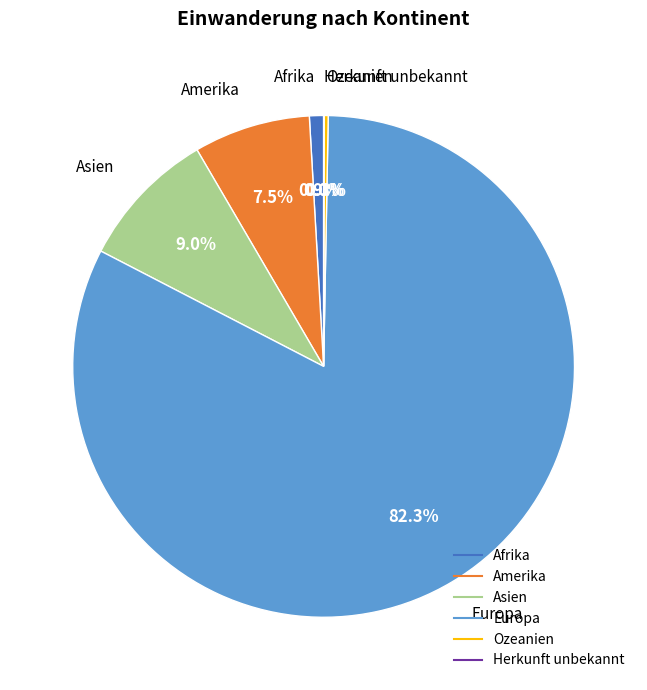

To the nearest percent, what is the difference between the Afrika and Amerika slice percentages?

7%